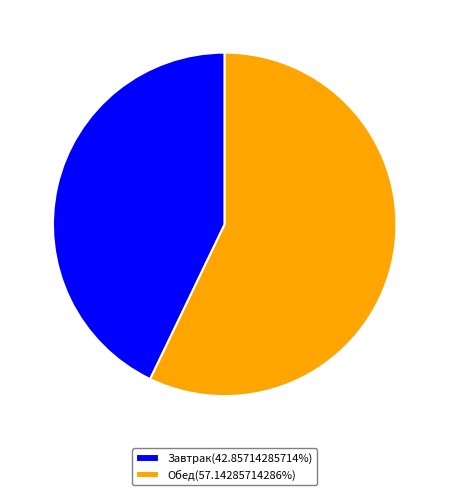

Approximately how many times larger is the value at Завтрак(42.85714285714%) compared to Обед(57.14285714286%)?

0.8